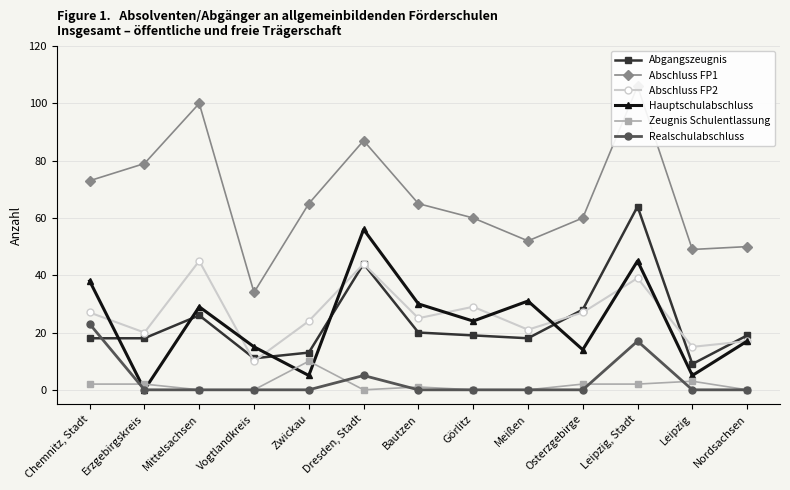

How many interior local valleys does the Abschluss FP2 series have?

5